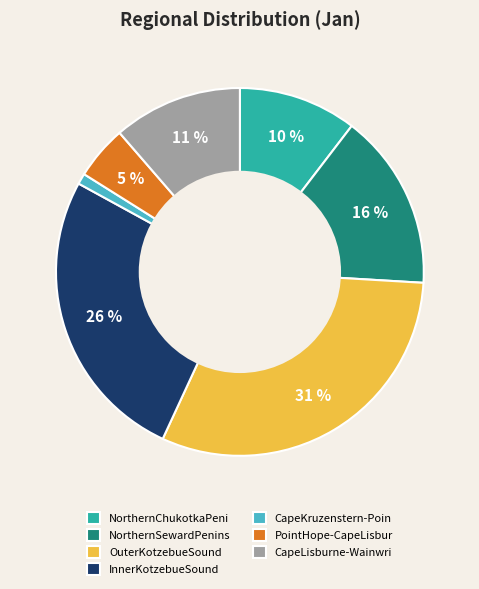

Rank the categories by value from highest to lowest.

OuterKotzebueSound, InnerKotzebueSound, NorthernSewardPenins, CapeLisburne-Wainwri, NorthernChukotkaPeni, PointHope-CapeLisbur, CapeKruzenstern-Poin